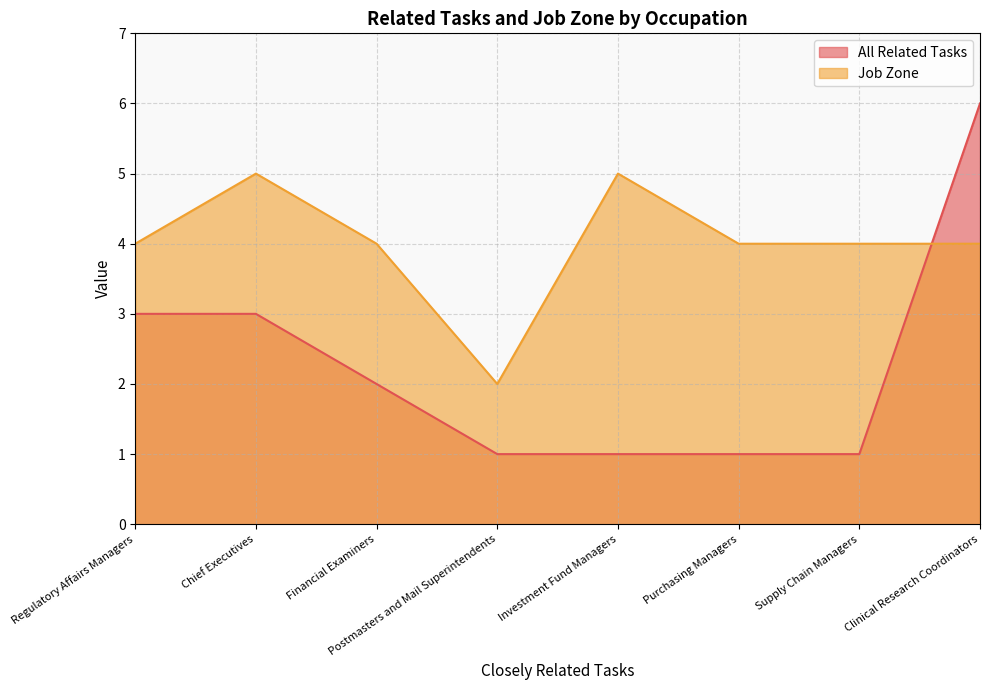

How many data points does each series have?

8